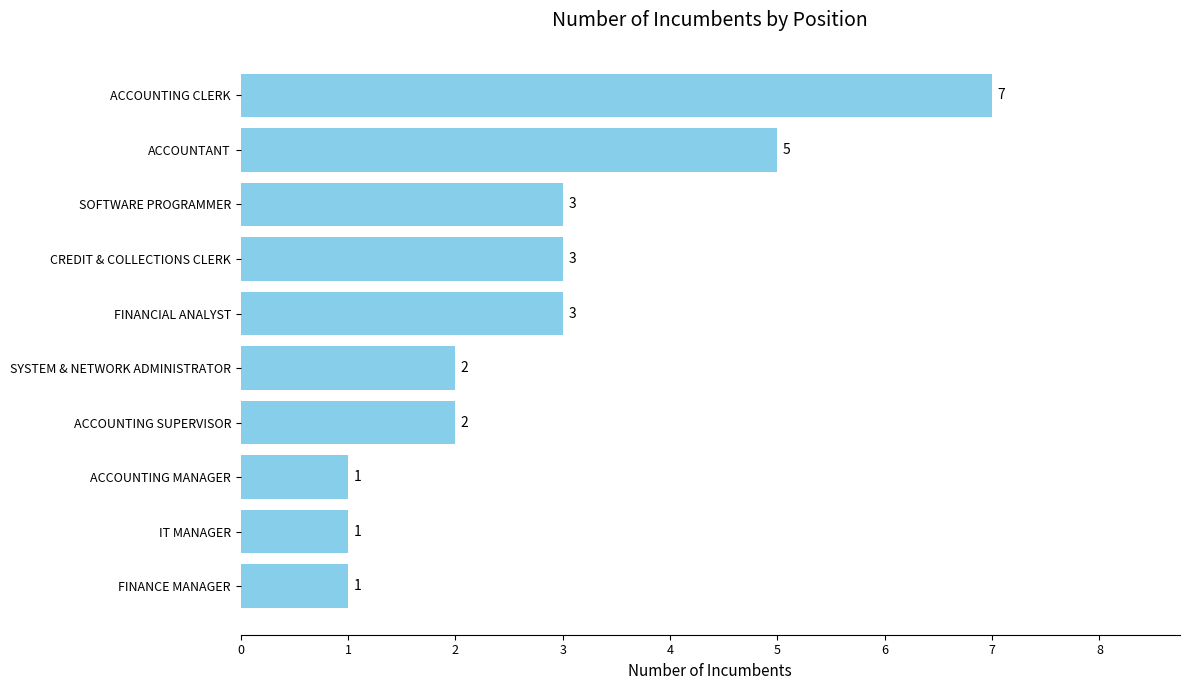

What is the greatest value displayed?

7